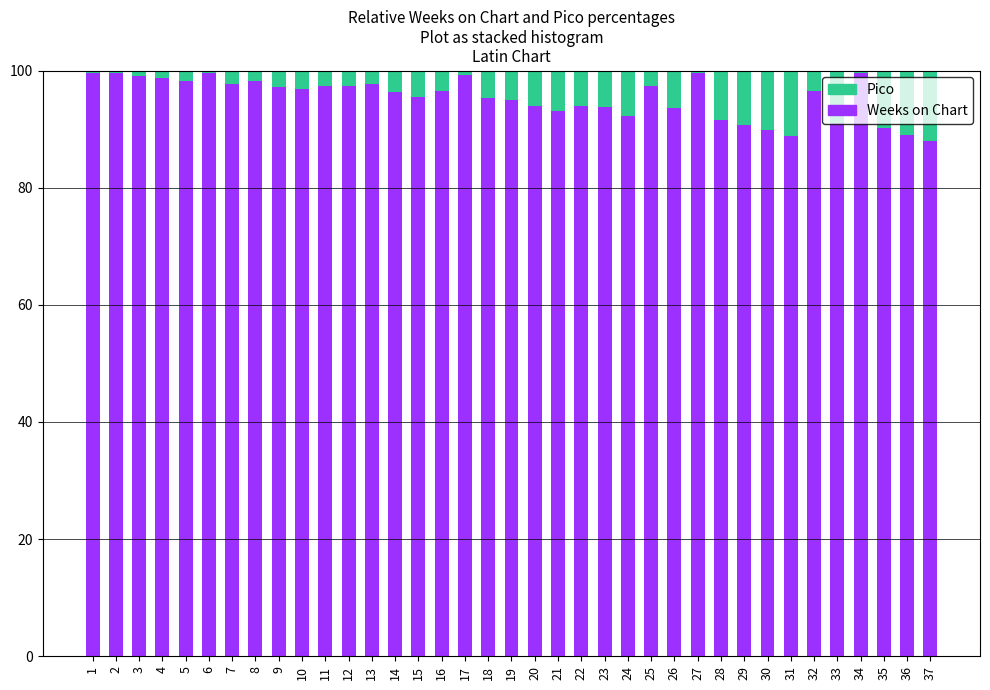

The Weeks on Chart series shows 95.5 at 15. True or false?

True